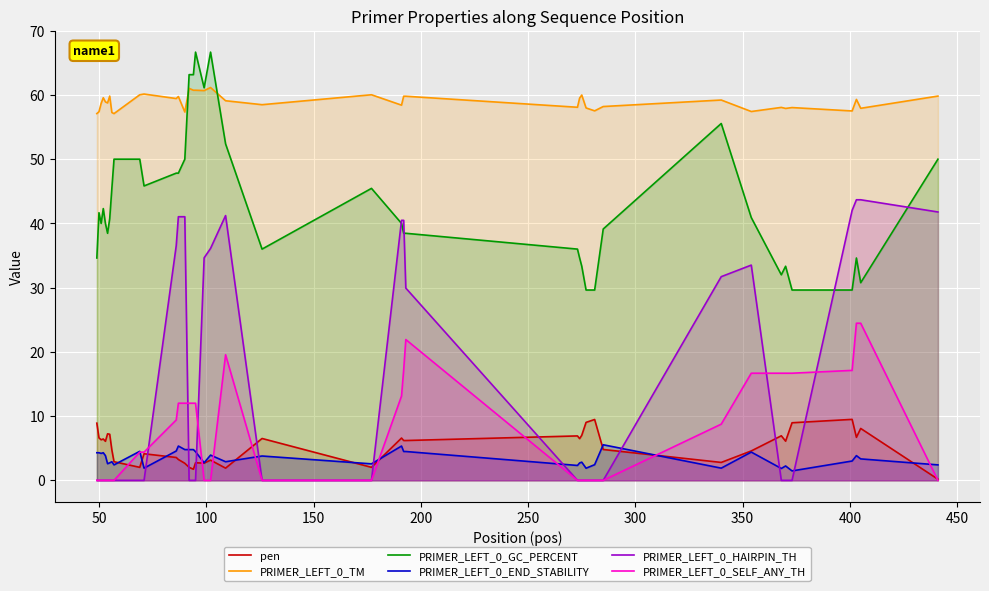

What is the maximum value shown in the chart?

66.7